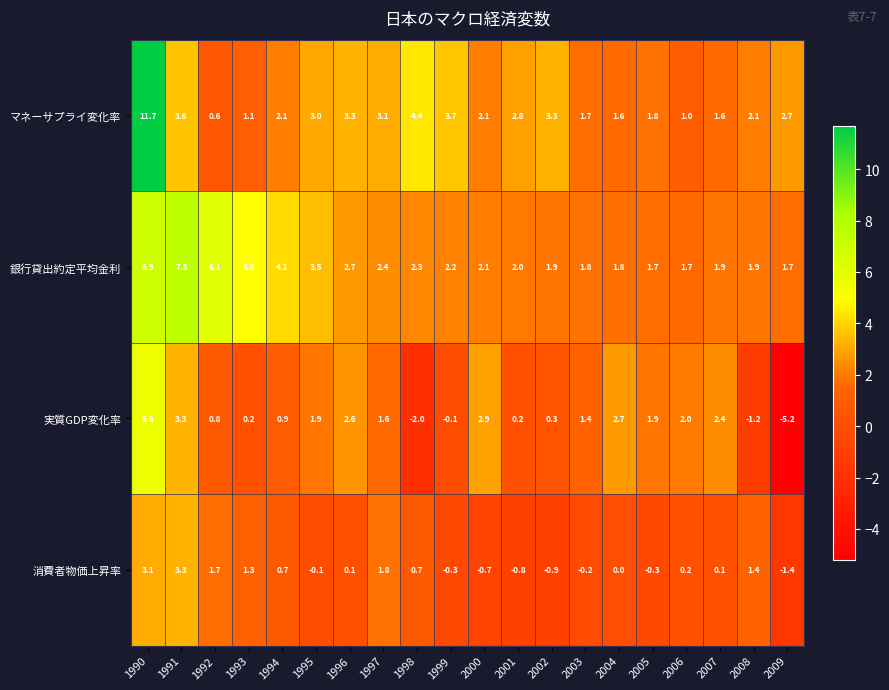

Where does the 消費者物価上昇率 series first go above 0?

1990